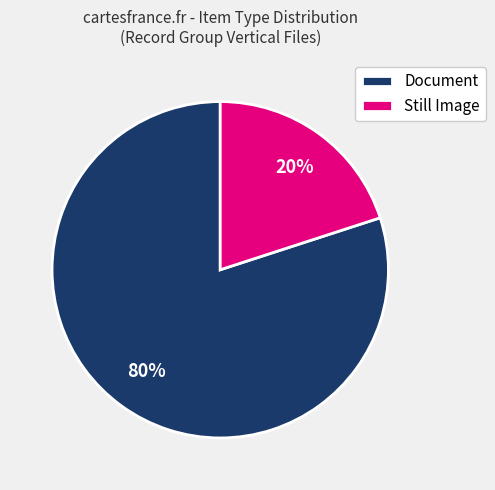

True or false: Still Image accounts for 20% of the total.

True